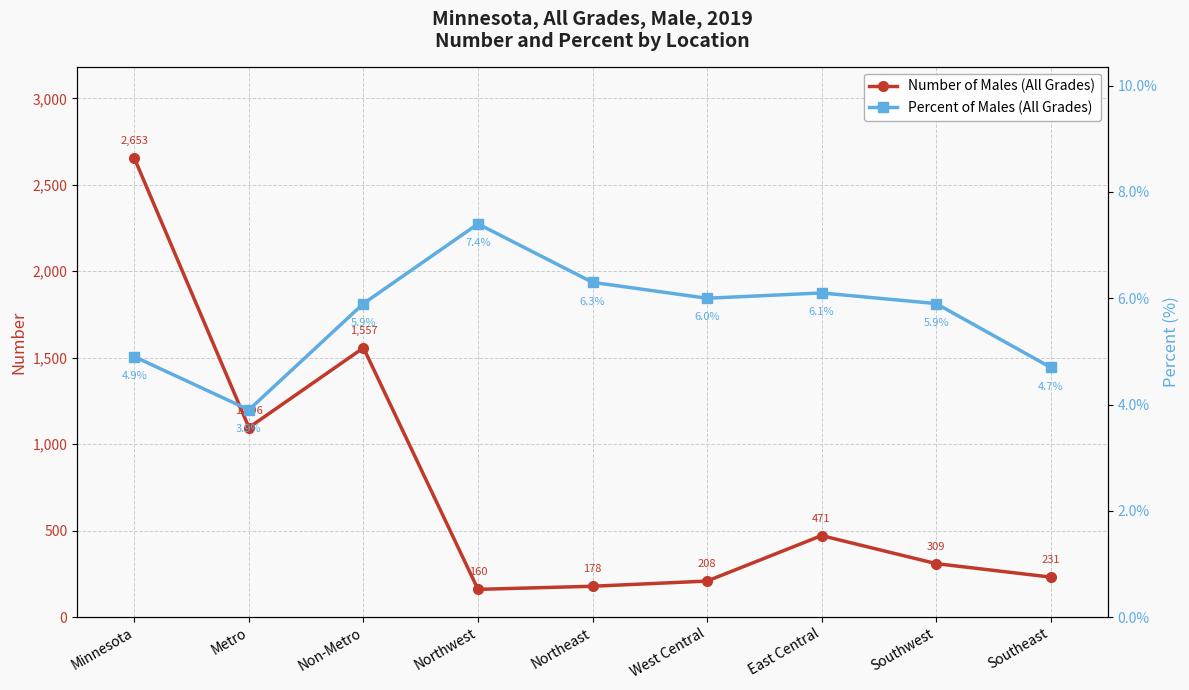

Reading left to right, what are all the values shown in this chart?

Number of Males (All Grades): 2653.0	1096.0	1557.0	160.0	178.0	208.0	471.0	309.0	231.0
Percent of Males (All Grades): 4.9	3.9	5.9	7.4	6.3	6.0	6.1	5.9	4.7